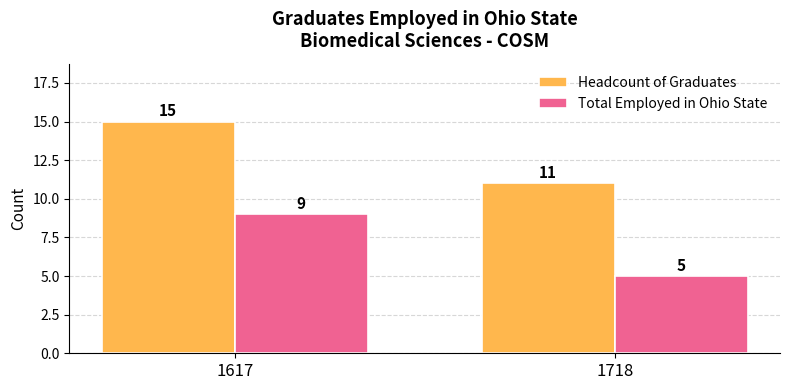

Which category has the highest value across all series?

1617